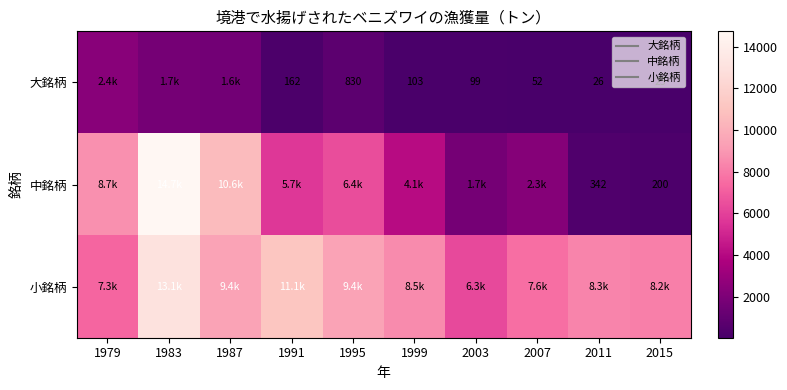

Between 2015 and 1999, which is larger?

1999